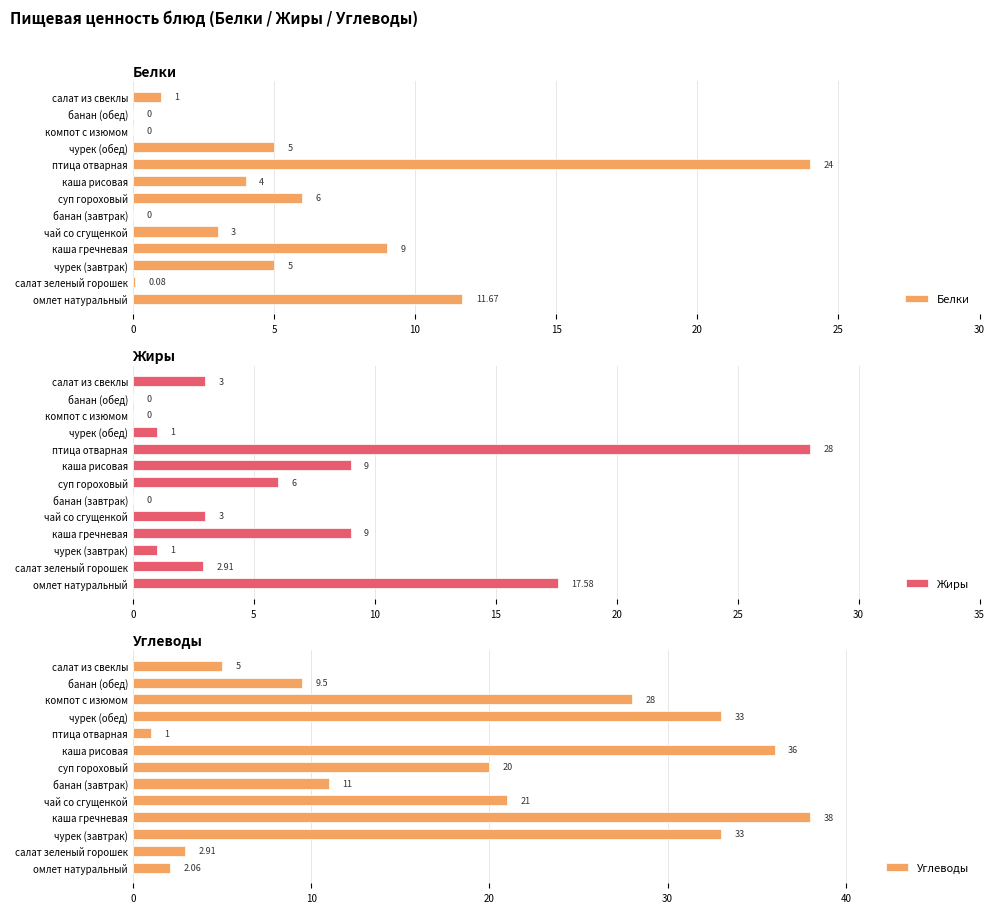

What is the difference between the Углеводы values at банан (завтрак) and компот с изюмом?

17.0